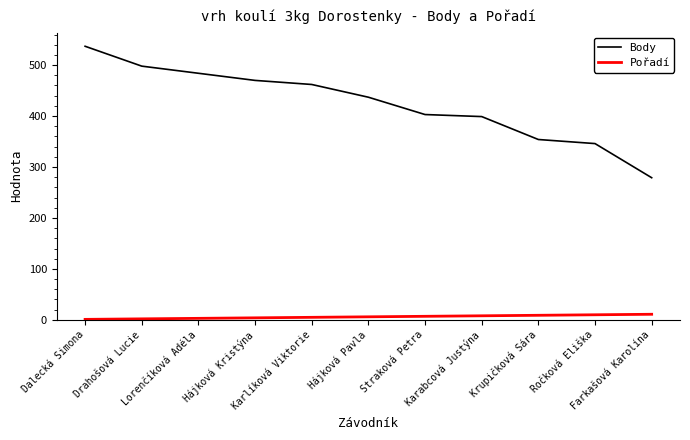

What is the lowest value of the Body series?

279